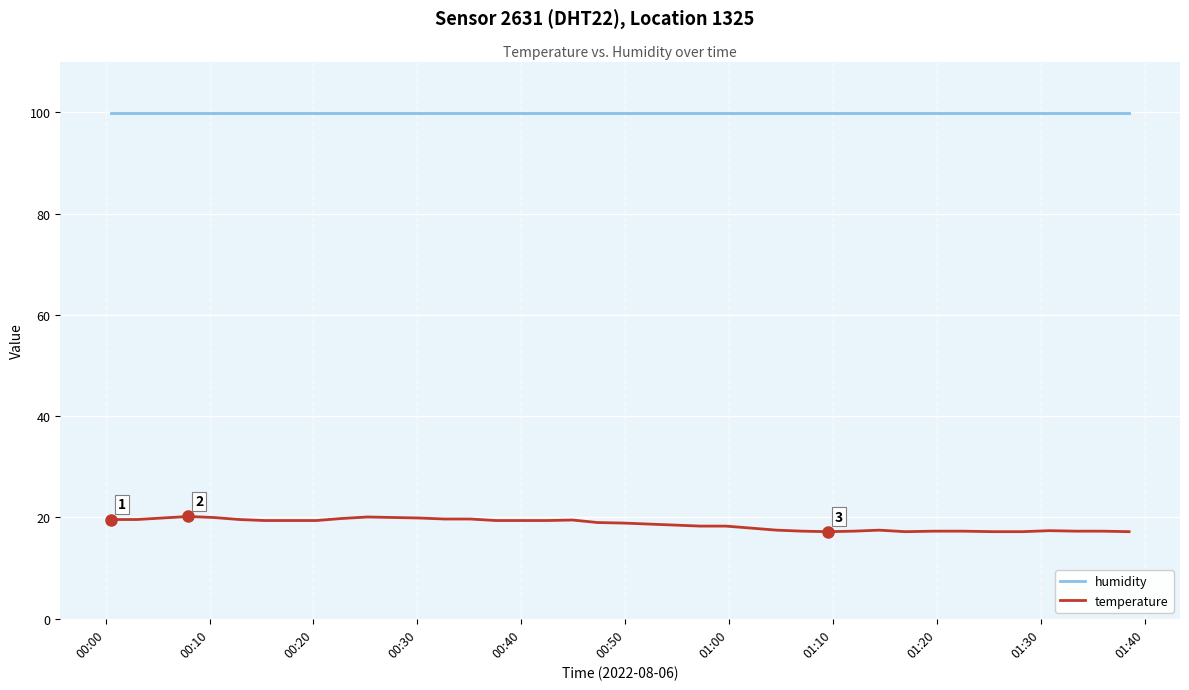

List the series in order of their peak value, highest first.

humidity, temperature